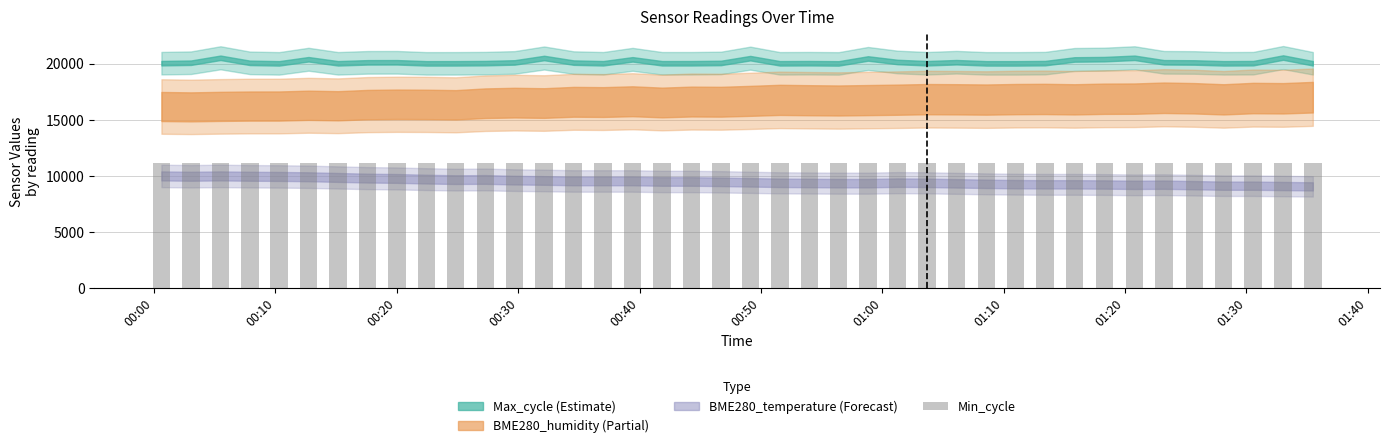

List the labels in order of BME280_humidity value, largest first.

2022/03/29 01:35:28, 2022/03/29 01:23:12, 2022/03/29 01:30:33, 2022/03/29 01:25:42, 2022/03/29 01:33:01, 2022/03/29 01:20:47, 2022/03/29 01:18:17, 2022/03/29 01:13:24, 2022/03/29 01:10:59, 2022/03/29 01:03:41, 2022/03/29 01:06:06, 2022/03/29 01:15:50, 2022/03/29 01:28:07, 2022/03/29 01:08:34, 2022/03/29 01:01:15, 2022/03/29 00:51:33, 2022/03/29 00:58:49, 2022/03/29 00:53:59, 2022/03/29 00:56:24, 2022/03/29 00:49:07, 2022/03/29 00:39:25, 2022/03/29 00:44:16, 2022/03/29 00:46:42, 2022/03/29 00:34:34, 2022/03/29 00:37:00, 2022/03/29 00:41:51, 2022/03/29 00:29:42, 2022/03/29 00:32:08, 2022/03/29 00:27:17, 2022/03/29 00:20:01, 2022/03/29 00:22:26, 2022/03/29 00:17:35, 2022/03/29 00:24:51, 2022/03/29 00:12:43, 2022/03/29 00:15:09, 2022/03/29 00:10:18, 2022/03/29 00:07:53, 2022/03/29 00:05:28, 2022/03/29 00:00:36, 2022/03/29 00:03:02